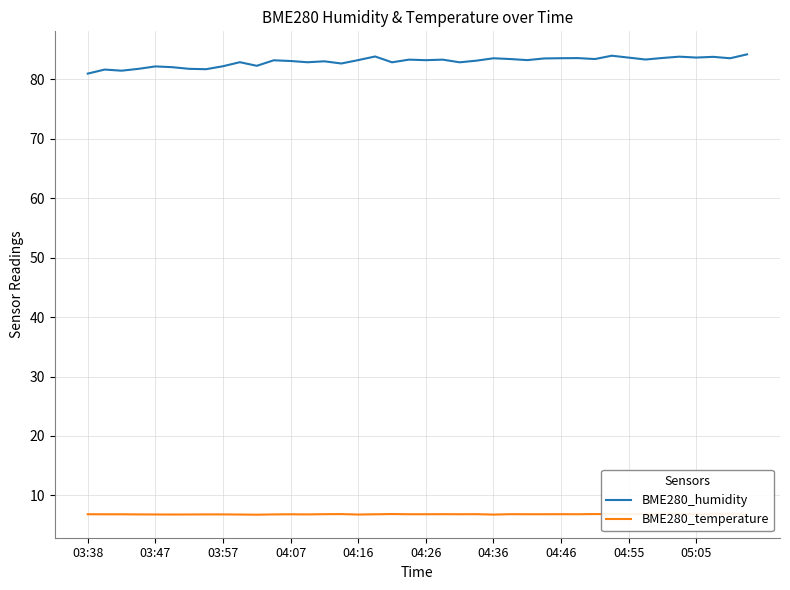

What is the maximum value for BME280_humidity?

84.2